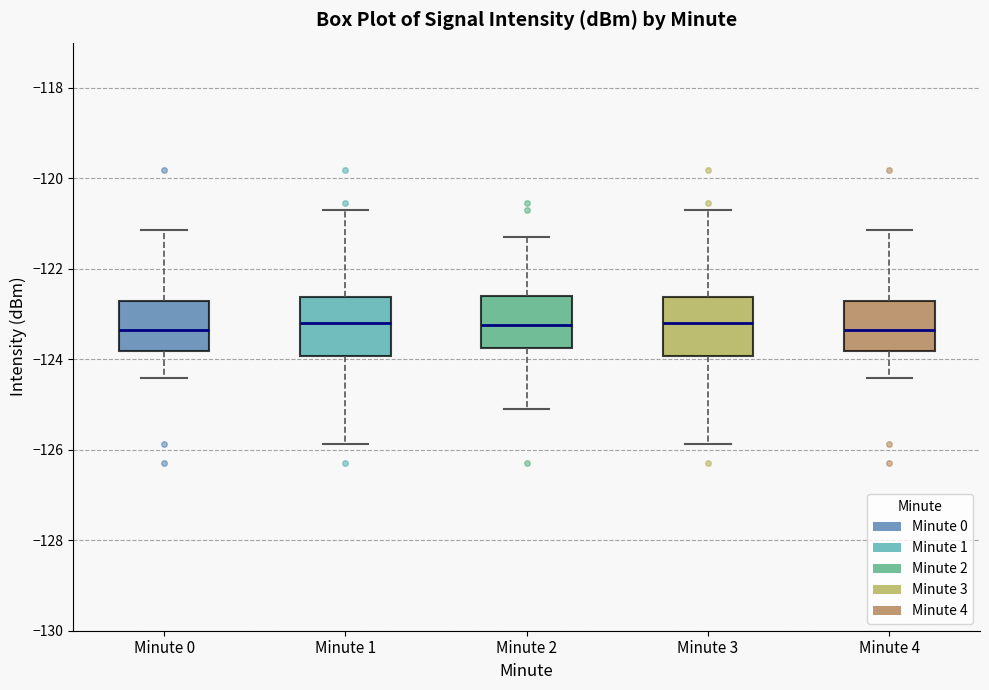

Reading left to right, transcribe this box plot: for each box, give where its median line is, the range the box spans, and where its two whiskers end, as read against the y-axis. The values are not printed on the chart, so give them approximately, as read against the axis.

Minute 0: median -123.4, box -123.8 to -122.8, whiskers -124.4 to -121.2
Minute 1: median -123.2, box -124.0 to -122.6, whiskers -125.8 to -120.6
Minute 2: median -123.2, box -123.8 to -122.6, whiskers -125.0 to -121.2
Minute 3: median -123.2, box -124.0 to -122.6, whiskers -125.8 to -120.6
Minute 4: median -123.4, box -123.8 to -122.8, whiskers -124.4 to -121.2